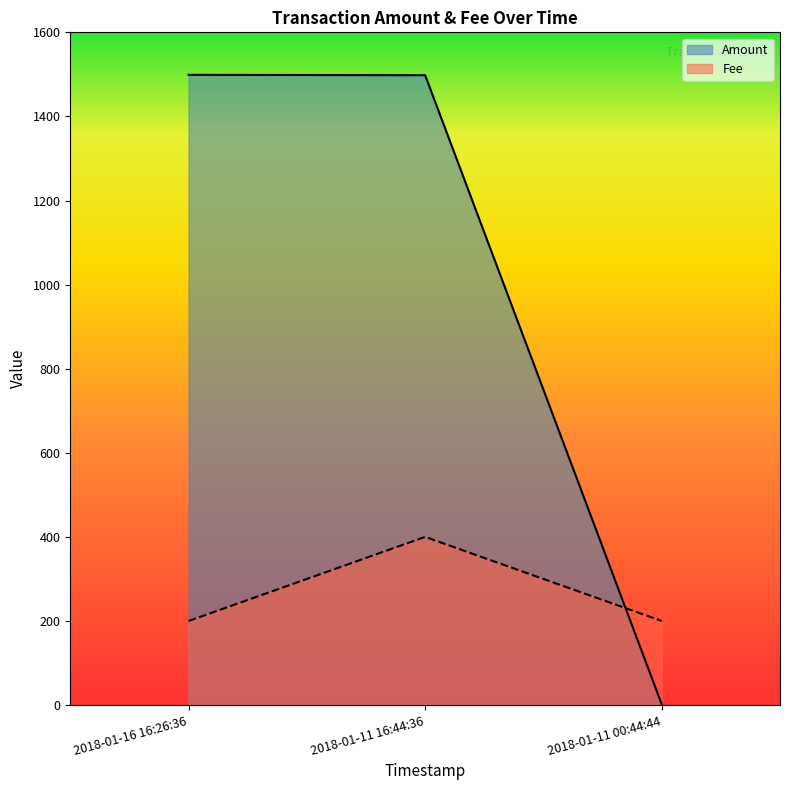

How many distinct data groups are displayed?

2